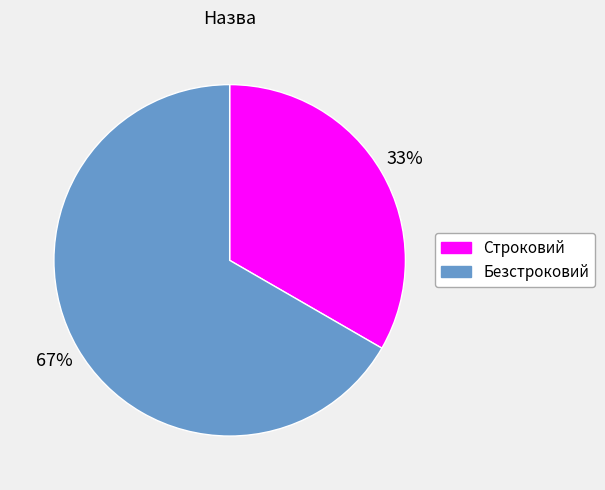

To the nearest percent, what percentage of the pie is Безстроковий?

67%